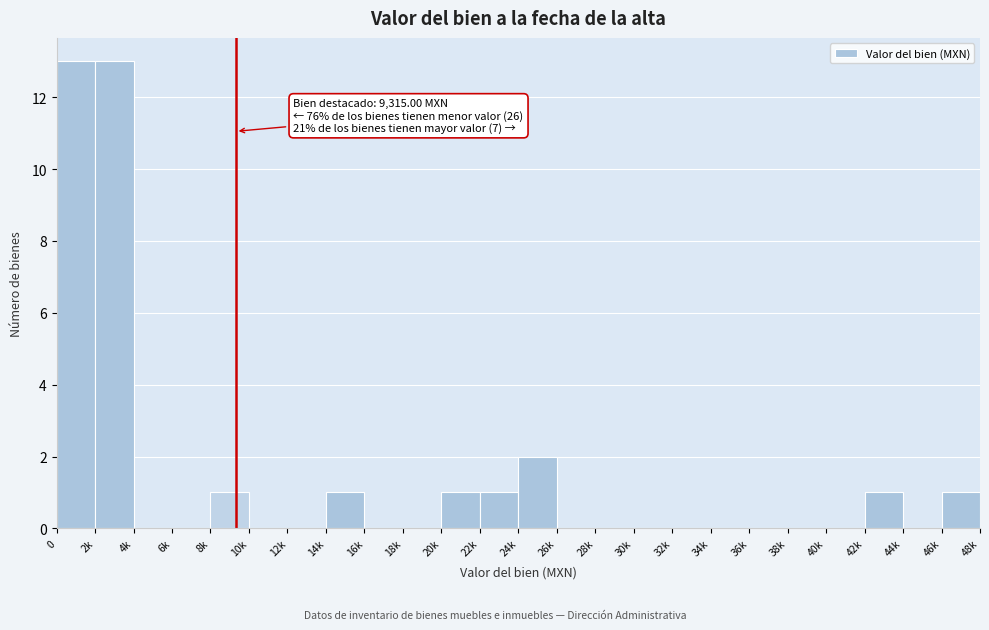

Reading left to right, transcribe all the data shown in this chart.

0=13	2k=13	4k=0	6k=0	8k=1	10k=0	12k=0	14k=1	16k=0	18k=0	20k=1	22k=1	24k=2	26k=0	28k=0	30k=0	32k=0	34k=0	36k=0	38k=0	40k=0	42k=1	44k=0	46k=1